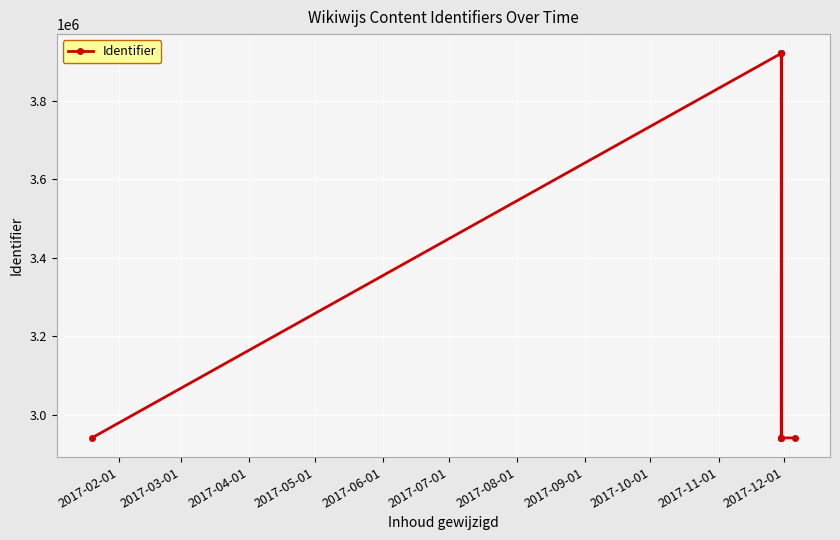

How many values exceed 2941036?

3